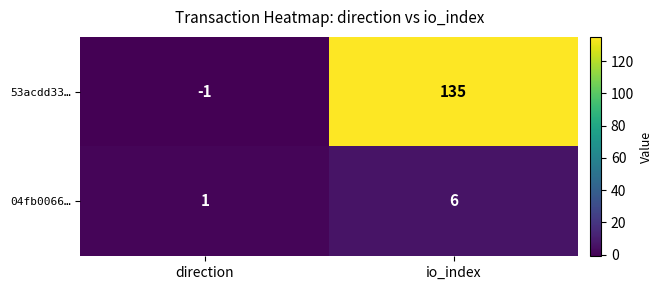

At which category is the sum across all series the highest?

io_index